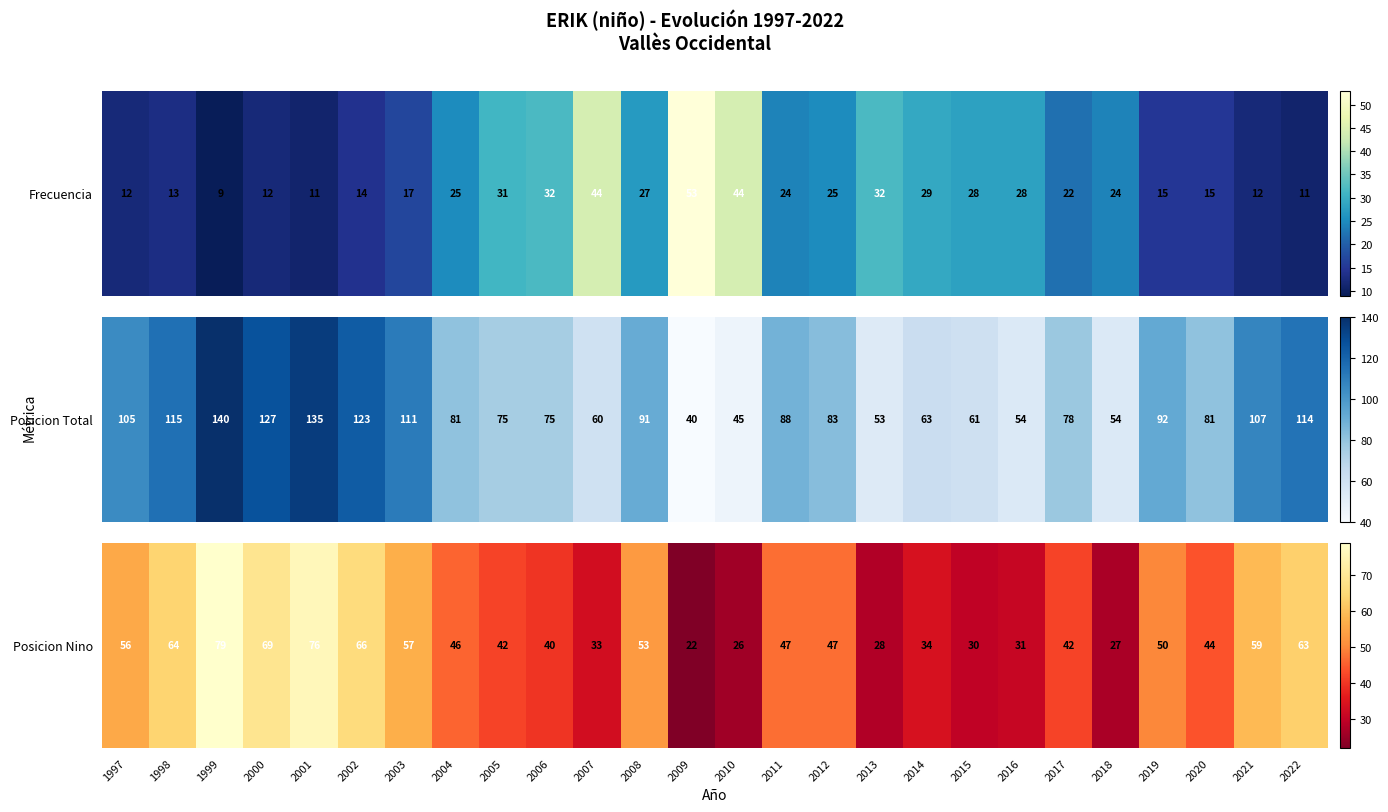

Rank the categories by value from lowest to highest.

2009, 2010, 2018, 2013, 2015, 2016, 2007, 2014, 2006, 2005, 2017, 2020, 2004, 2011, 2012, 2019, 2008, 1997, 2003, 2021, 2022, 1998, 2002, 2000, 2001, 1999